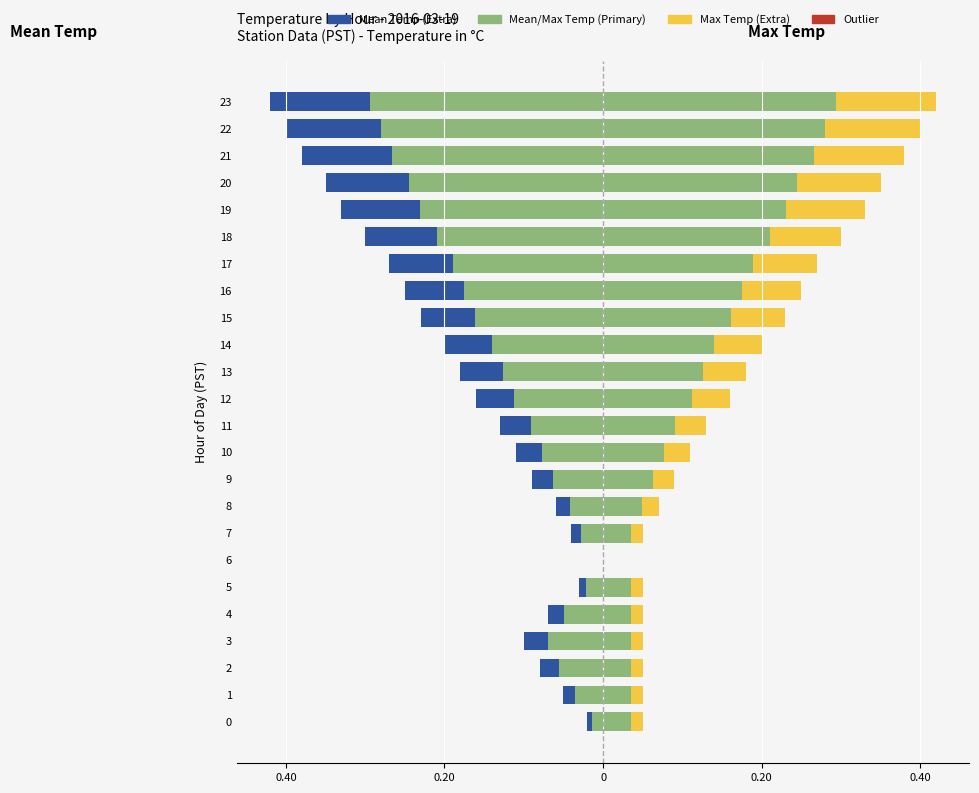

What is the sum of the Mean Temp (Primary) values at 20 and 13?

-0.4